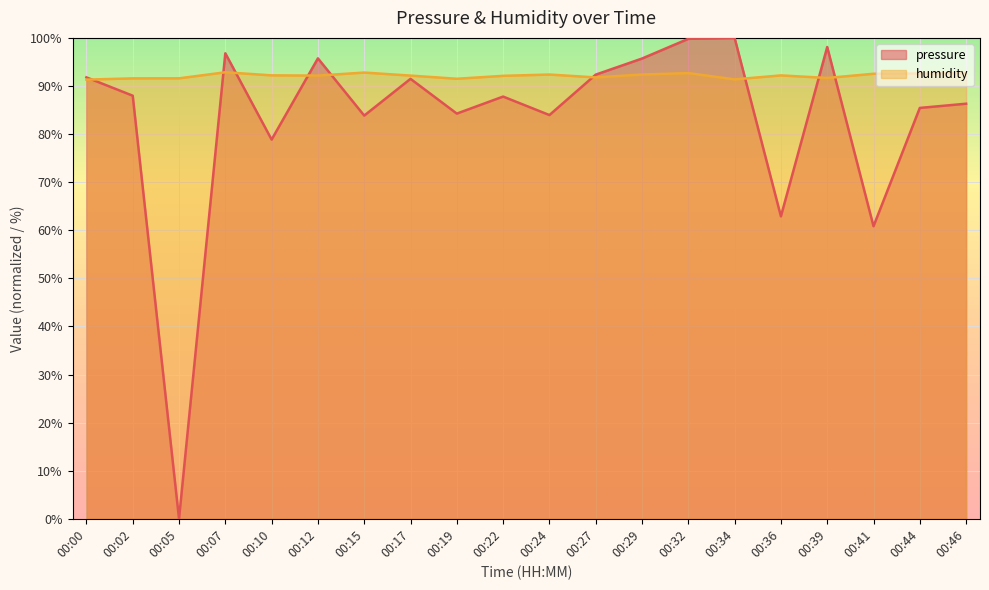

How many intersections are there between humidity and pressure?

9